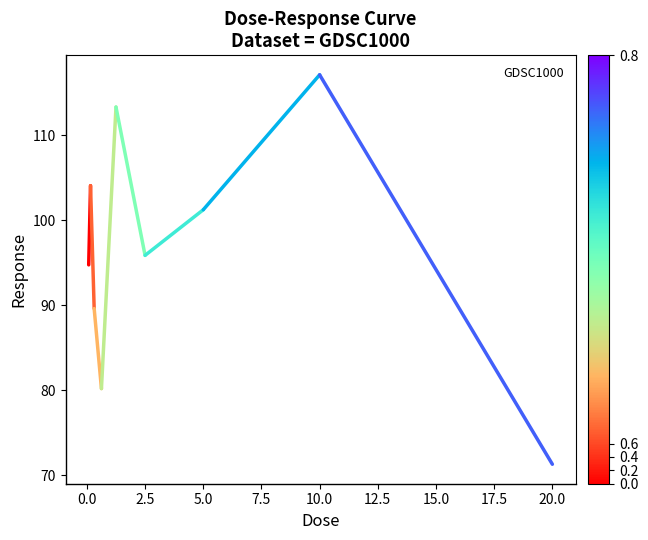

What is the maximum value shown in the chart?

117.1